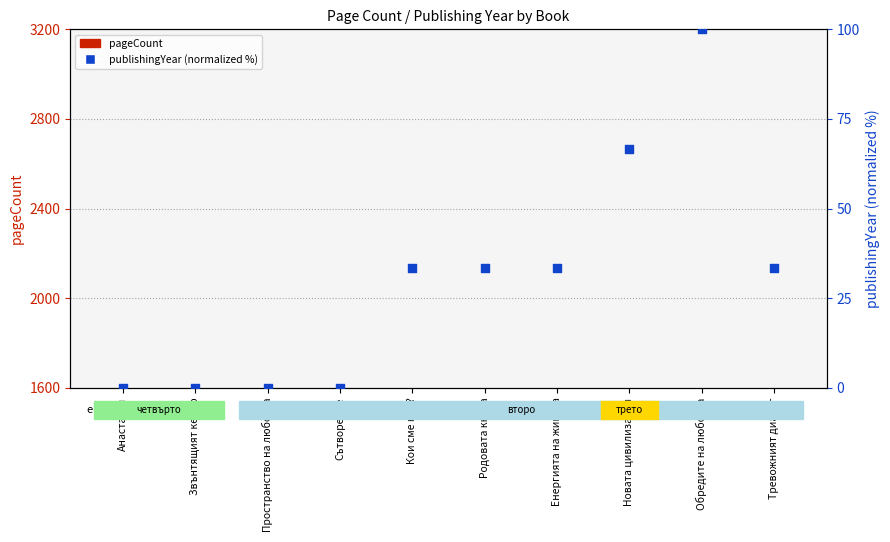

Is the value of publishingYear (normalized) at Обредите на любовта greater than the value of pageCount at Тревожният диалог?

No